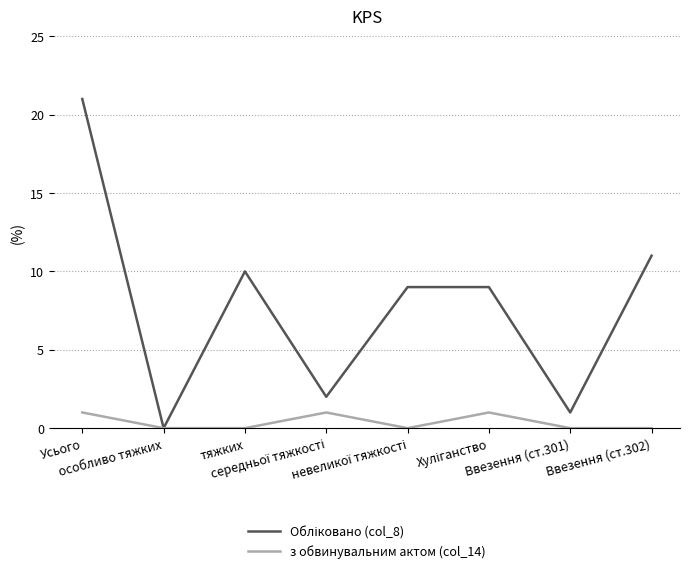

Rank the series by their average value, from highest to lowest.

Обліковано (col_8), з обвинувальним актом (col_14)